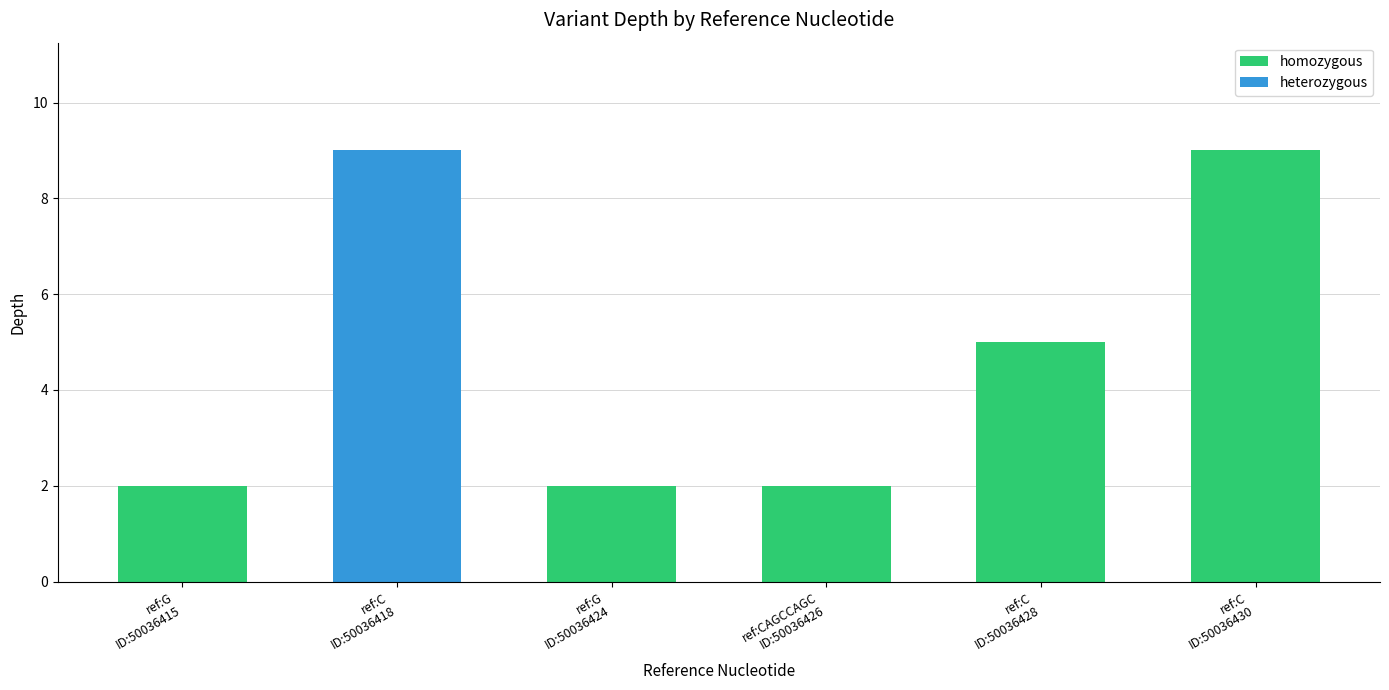

What is the label of the 4th bar from the right?

G